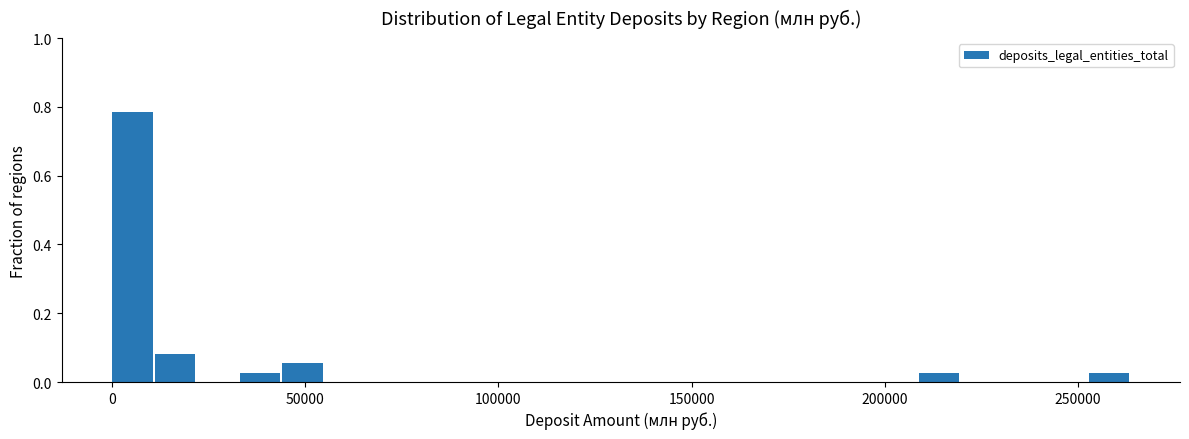

Around what value on the x-axis is the tallest bar? Give the approximate position of its centre, as read against the axis.

5000